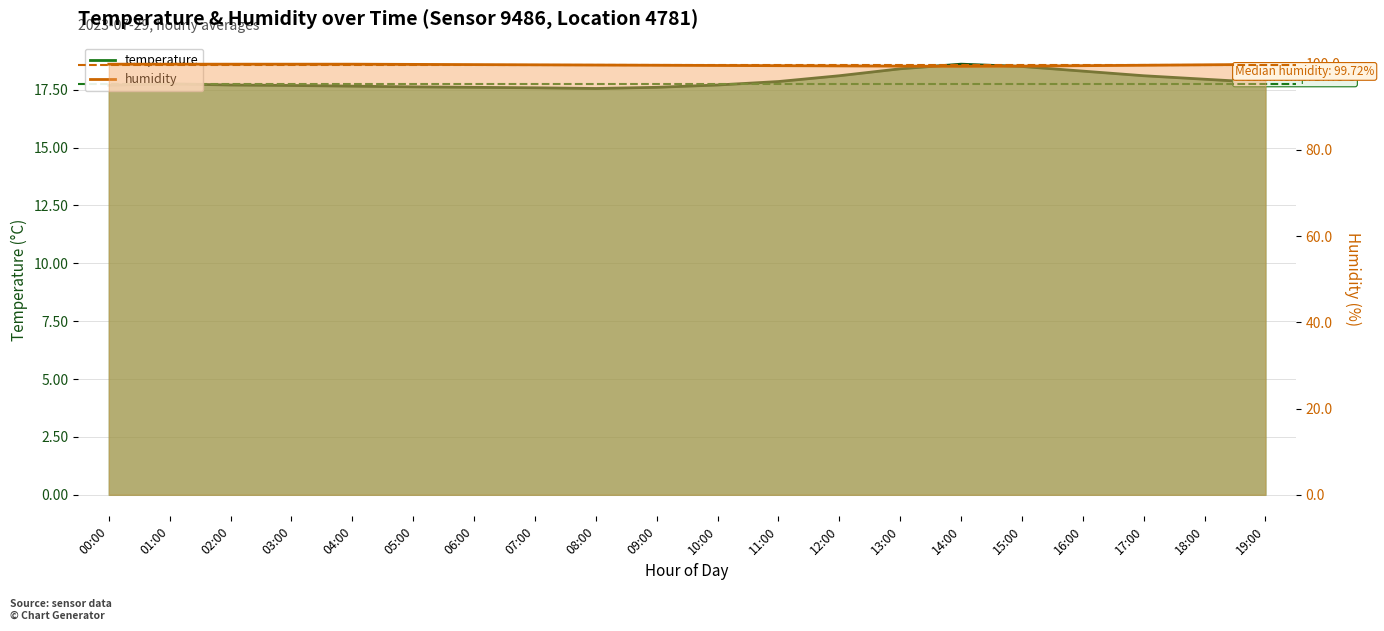

Reading left to right, extract all data points from this chart.

temperature: 00:00=17.7	01:00=17.8	02:00=17.7	03:00=17.7	04:00=17.6	05:00=17.6	06:00=17.6	07:00=17.6	08:00=17.6	09:00=17.6	10:00=17.7	11:00=17.9	12:00=18.1	13:00=18.4	14:00=18.6	15:00=18.5	16:00=18.3	17:00=18.1	18:00=17.9	19:00=17.8
humidity: 00:00=99.9	01:00=99.9	02:00=99.9	03:00=99.9	04:00=99.9	05:00=99.8	06:00=99.8	07:00=99.8	08:00=99.7	09:00=99.7	10:00=99.6	11:00=99.5	12:00=99.5	13:00=99.5	14:00=99.4	15:00=99.5	16:00=99.5	17:00=99.7	18:00=99.8	19:00=99.8